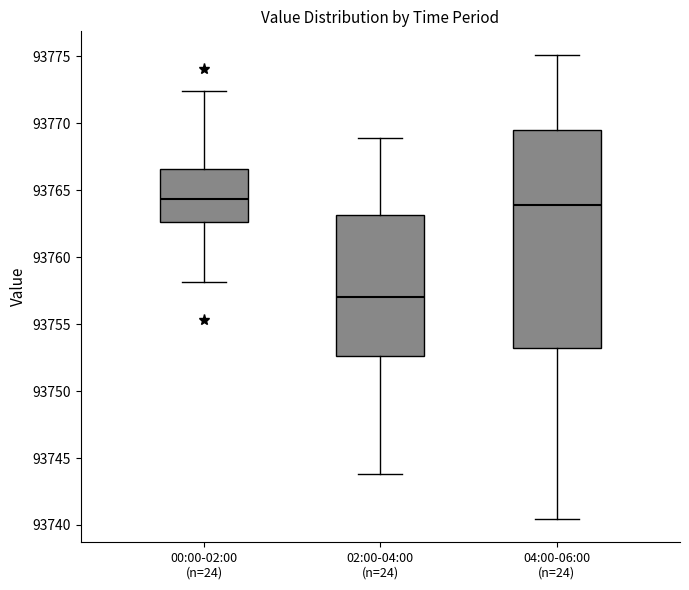

Reading left to right, read every box against the y-axis: the position of its median line, the range the box covers, and the ends of its whiskers. The values are not printed on the chart, so give them approximately, as read against the axis.

00:00-02:00 (n=24): median 93764.5, box 93762.5 to 93766.5, whiskers 93758.0 to 93772.5
02:00-04:00 (n=24): median 93757.0, box 93752.5 to 93763.0, whiskers 93744.0 to 93769.0
04:00-06:00 (n=24): median 93764.0, box 93753.0 to 93769.5, whiskers 93740.5 to 93775.0